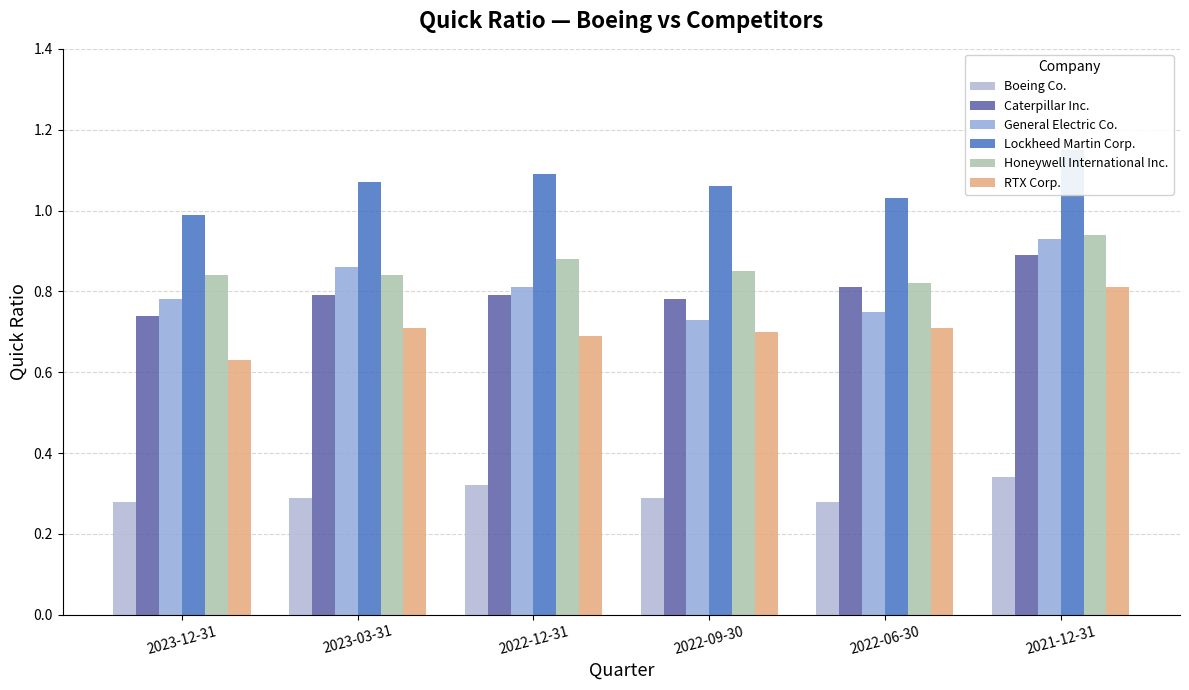

What are all the series names shown in the legend?

Boeing Co., Caterpillar Inc., General Electric Co., Lockheed Martin Corp., Honeywell International Inc., RTX Corp.